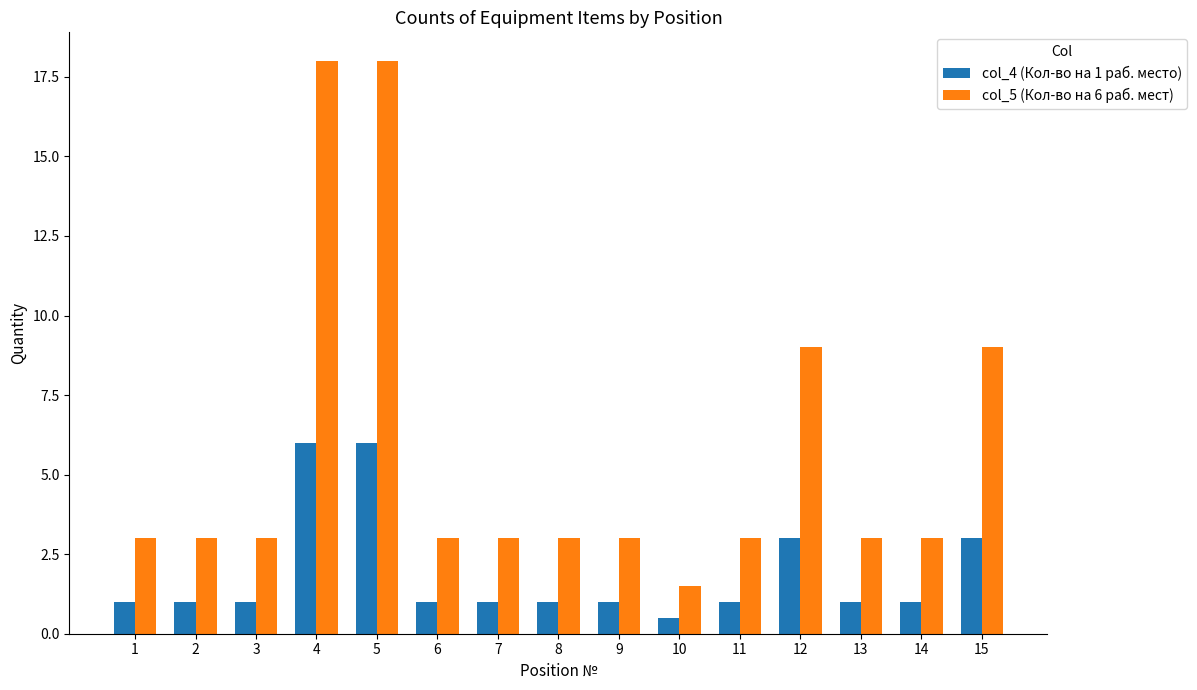

Which series has the largest total across all categories?

col_5 (Кол-во на 6 раб. мест)